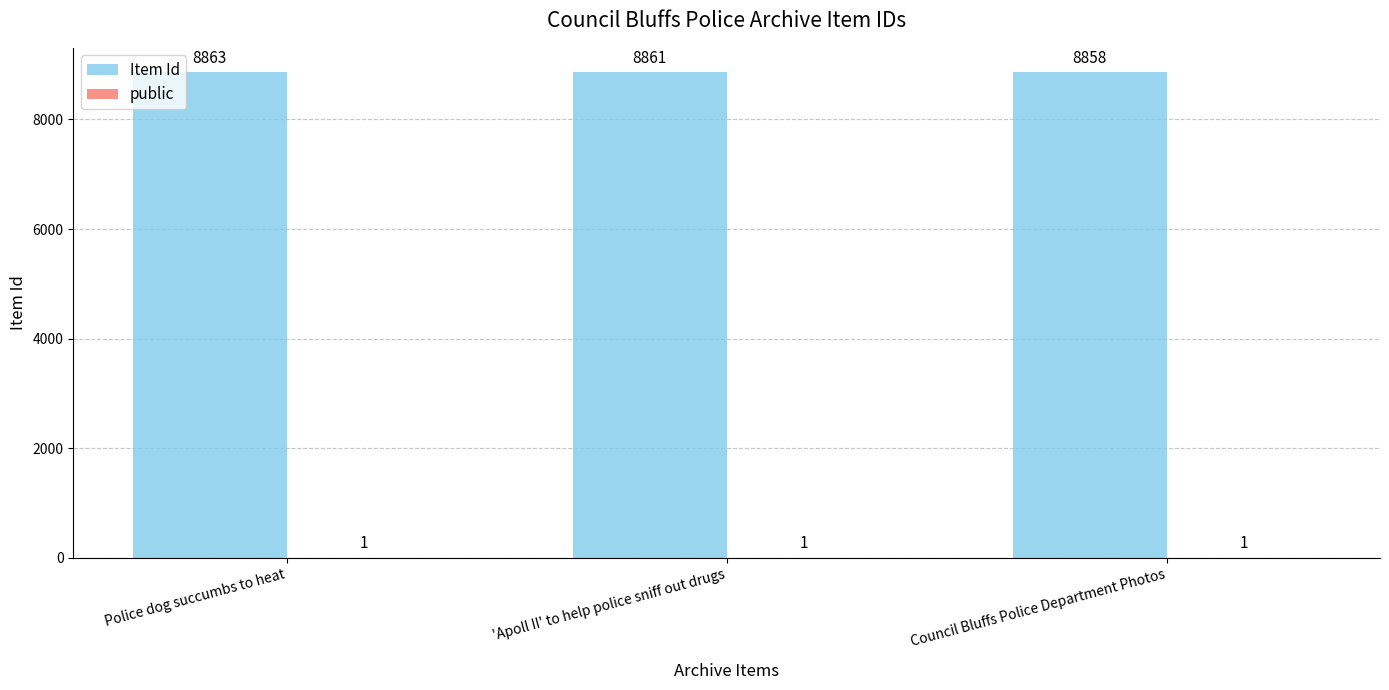

At which label is Item Id closest to 8860?

'Apoll II' to help police sniff out drugs